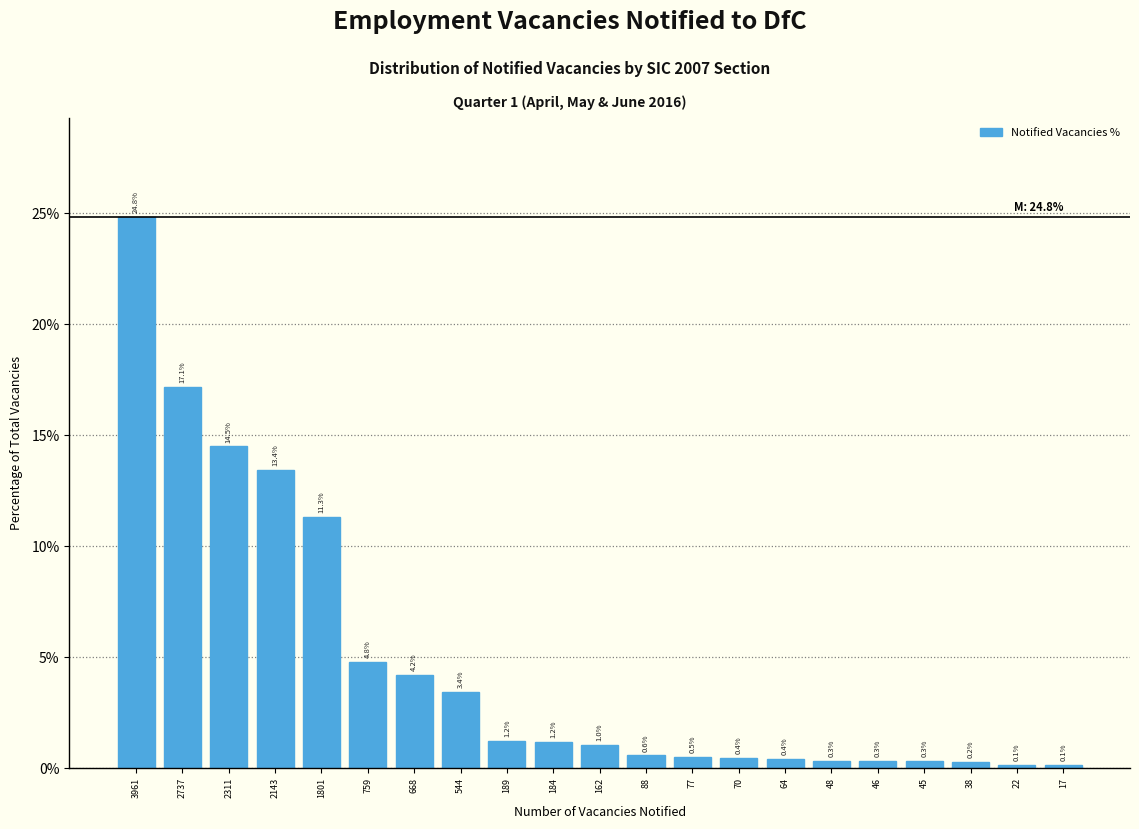

Are the bars horizontal?

No